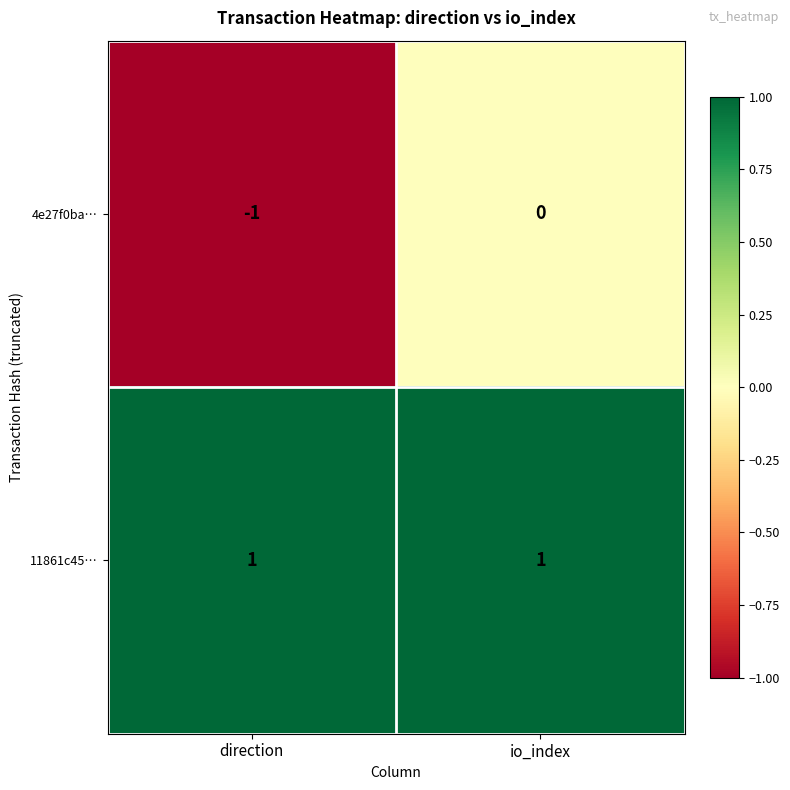

At which category is the sum across all series the highest?

io_index